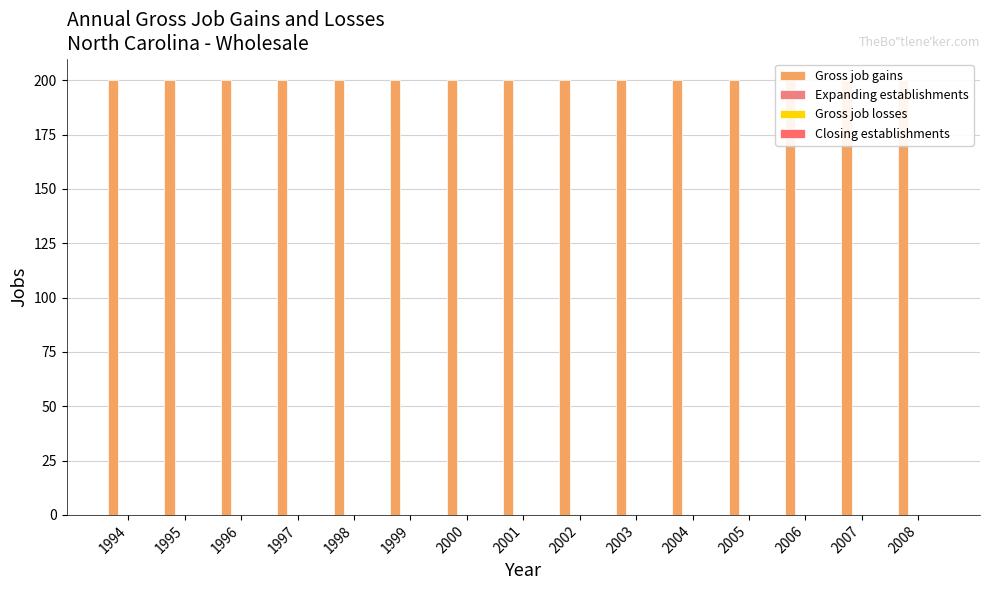

What is the total value across all series at 1999?

200